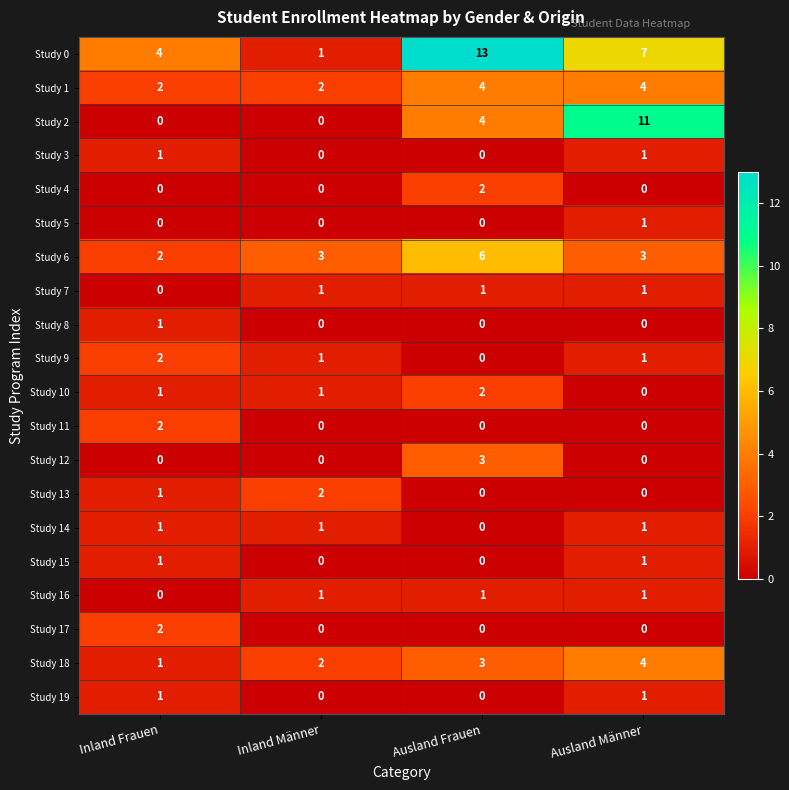

What is the average value of the Study 2 series?

4